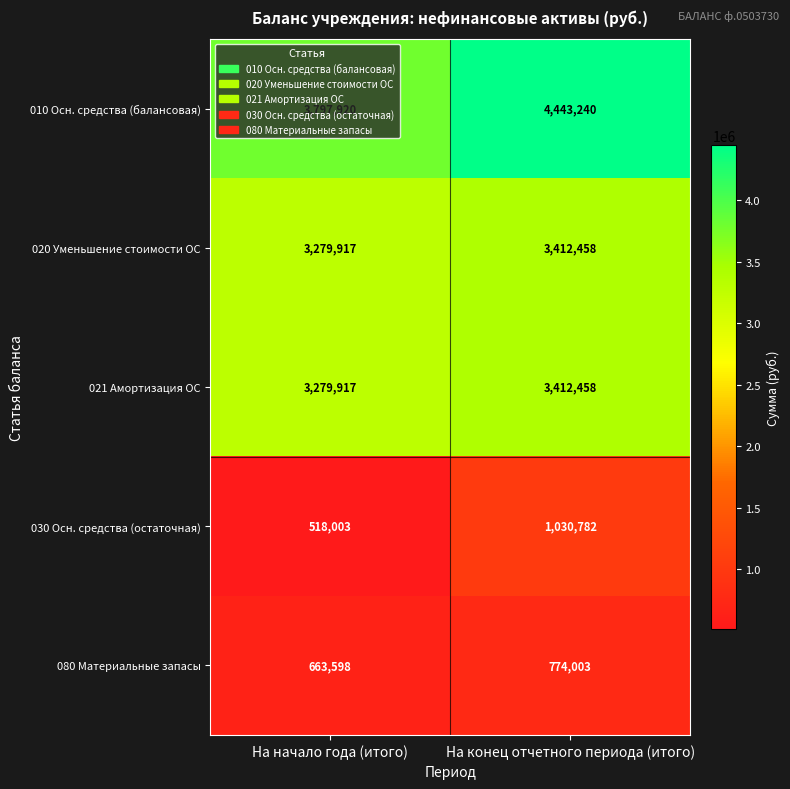

What is the total value across all series at На конец отчетного периода (итого)?

13072941